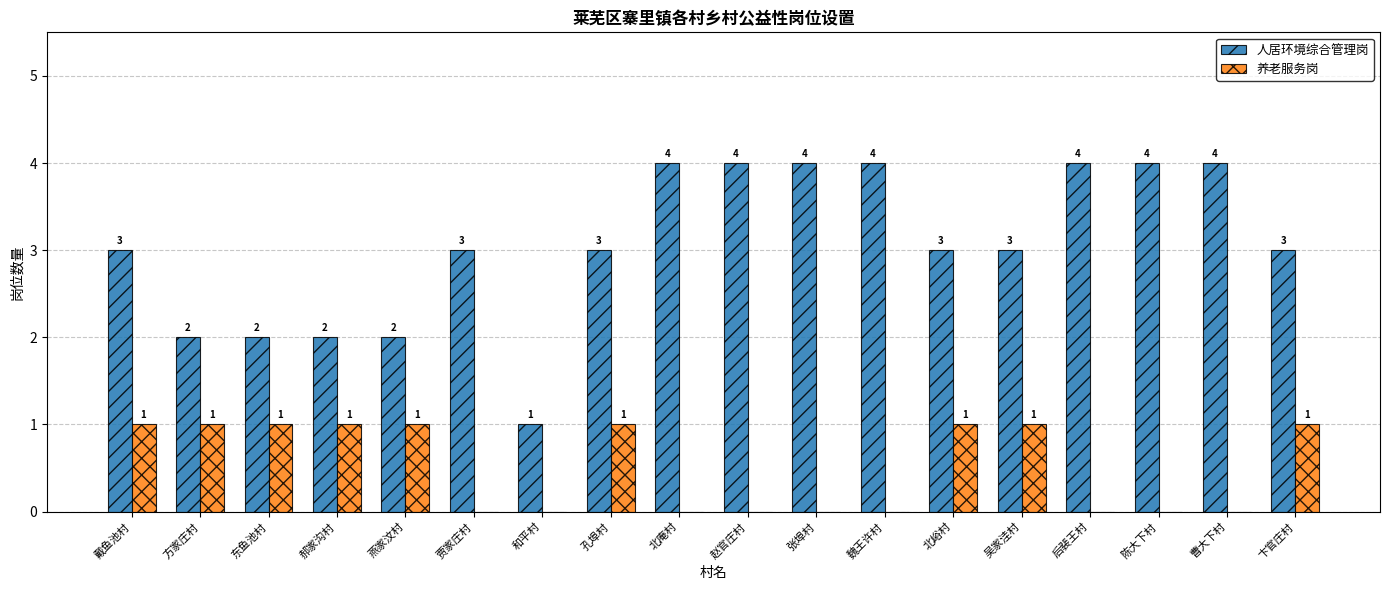

Are the bars horizontal?

No